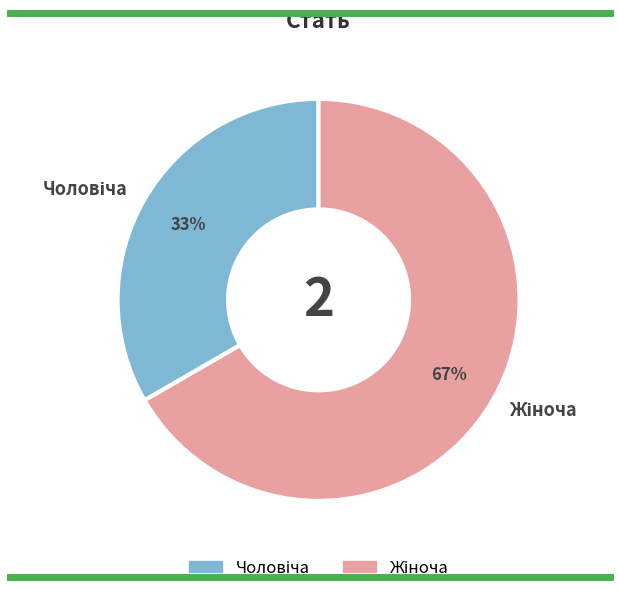

Does any single category account for the majority?

Yes